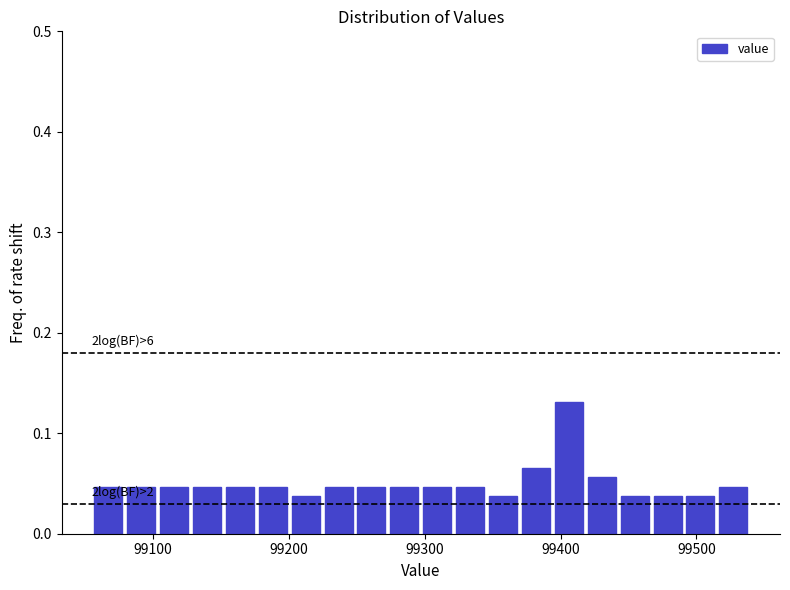

Read against the x-axis, roughly where is the centre of the tallest bar?

99410